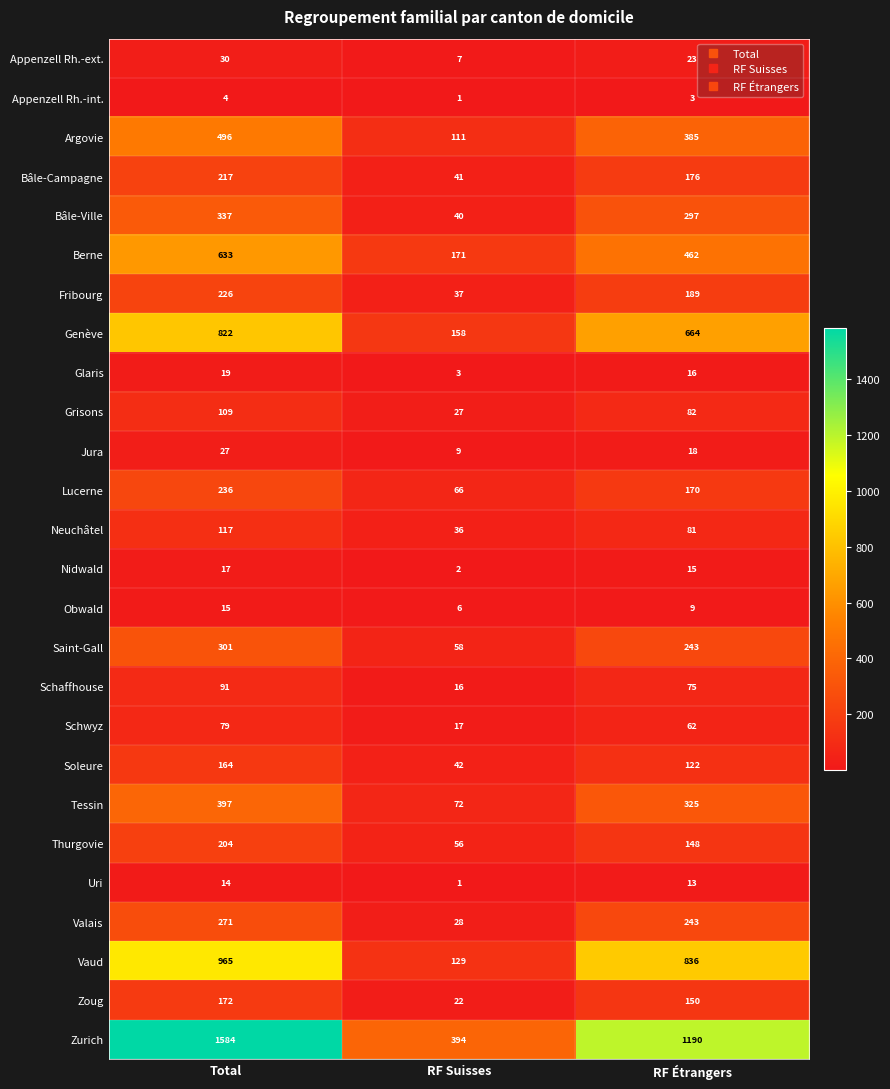

How many categories are shown in the chart?

3